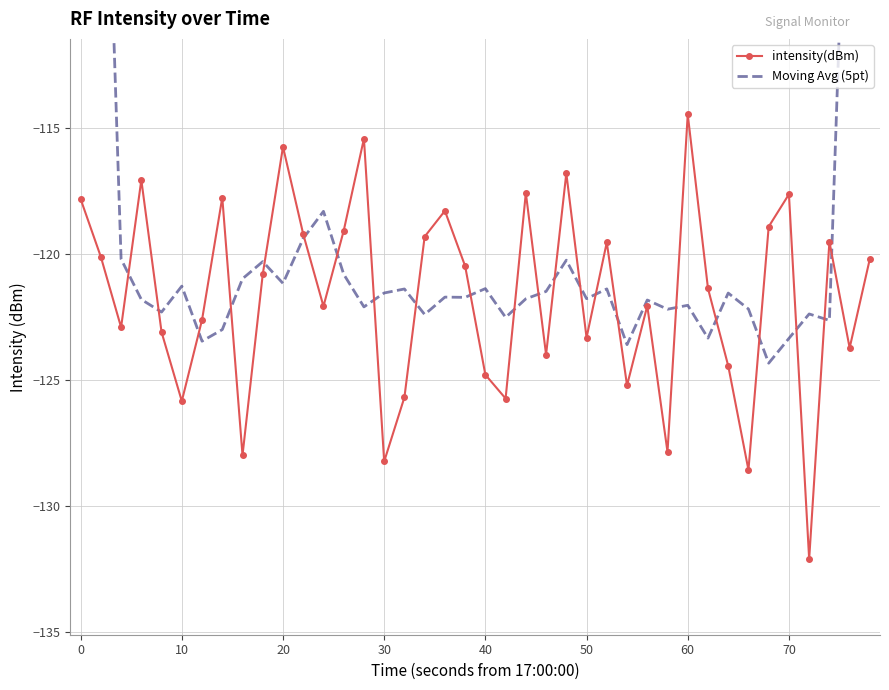

True or false: intensity(dBm) has more than 0 interior local peaks.

True